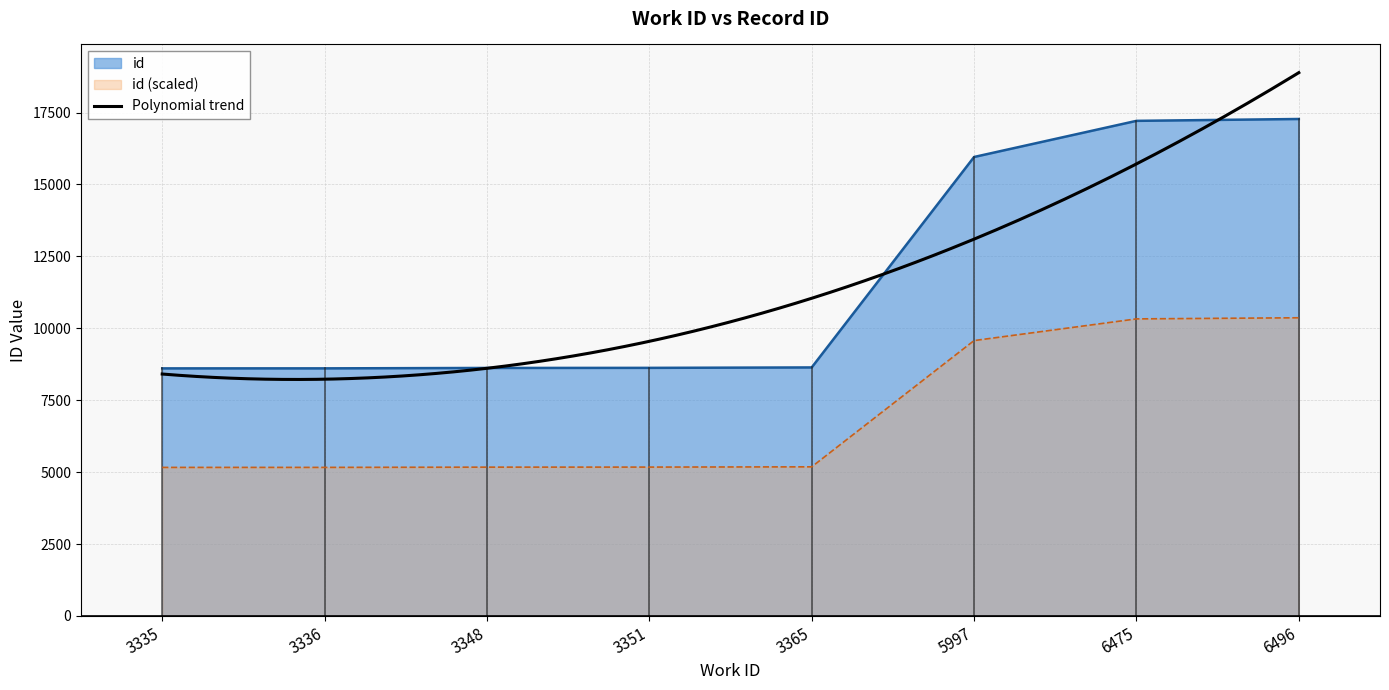

Is it true that the value at 3348 is 8621?

True